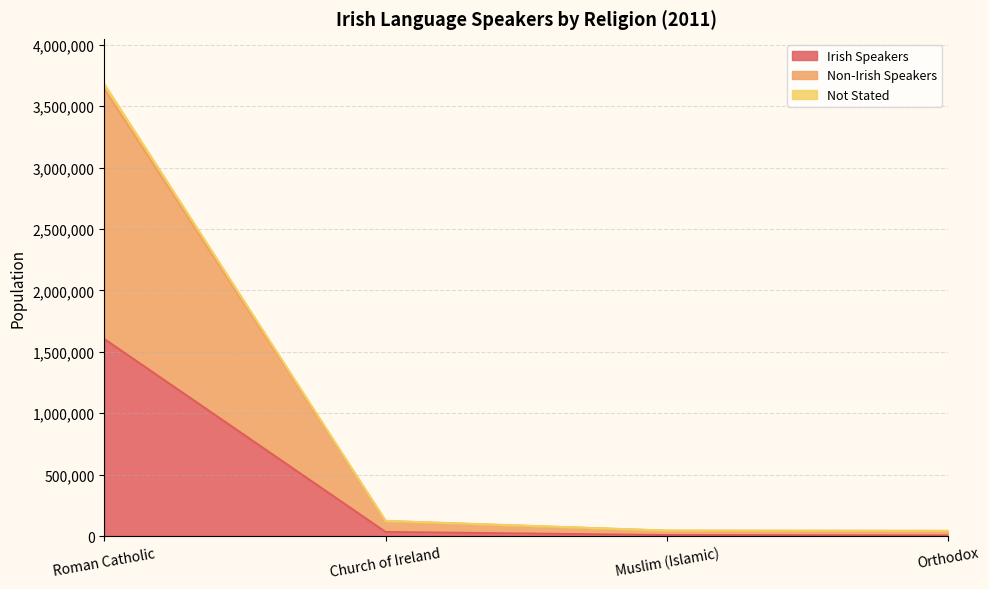

What is the difference between the highest and lowest values at Church of Ireland?

90376